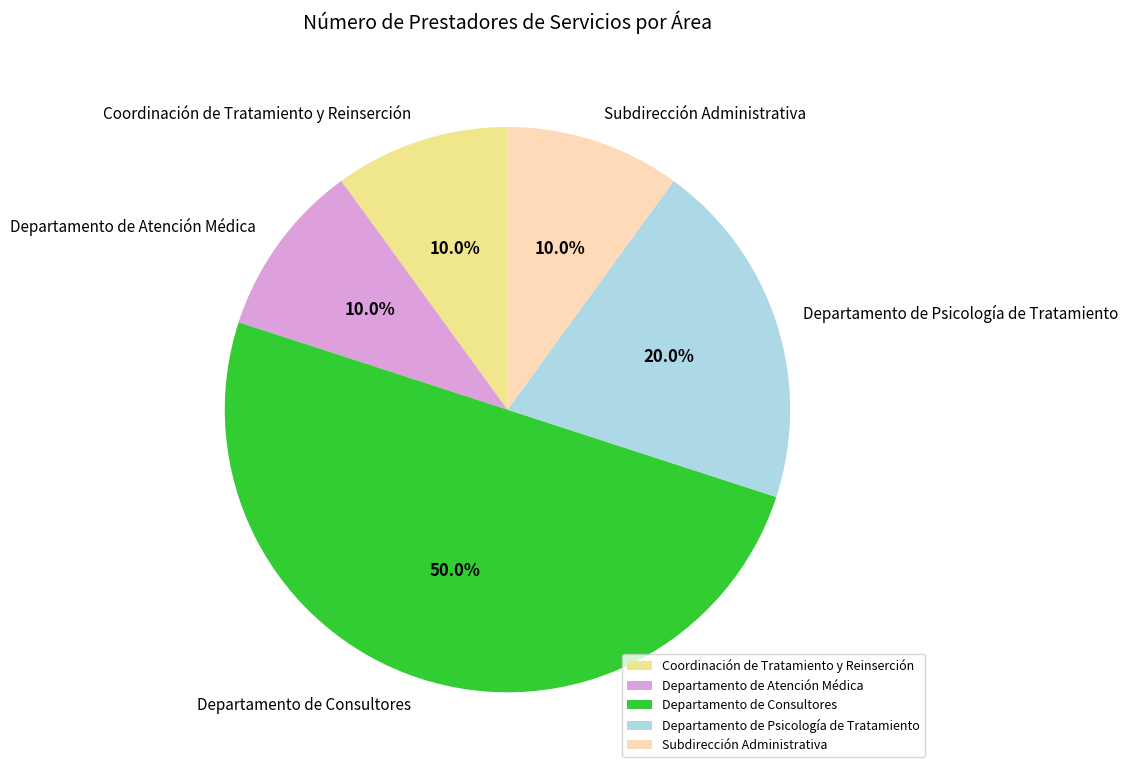

Does Subdirección Administrativa account for over 50% of the chart?

No